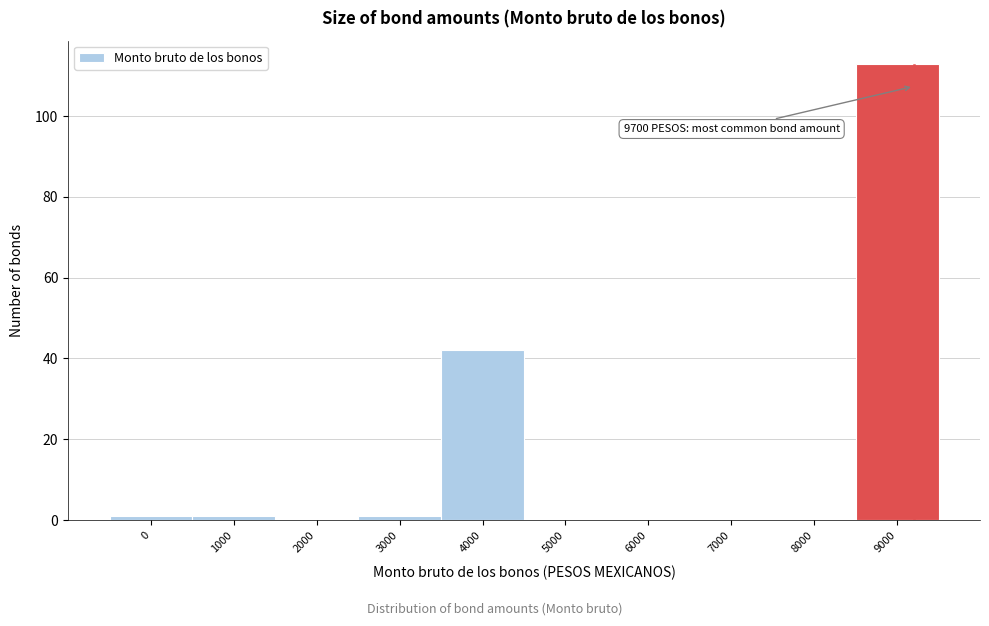

Reading left to right, what are all the values shown in this chart?

0=1	1000=1	2000=0	3000=1	4000=42	5000=0	6000=0	7000=0	8000=0	9000=113